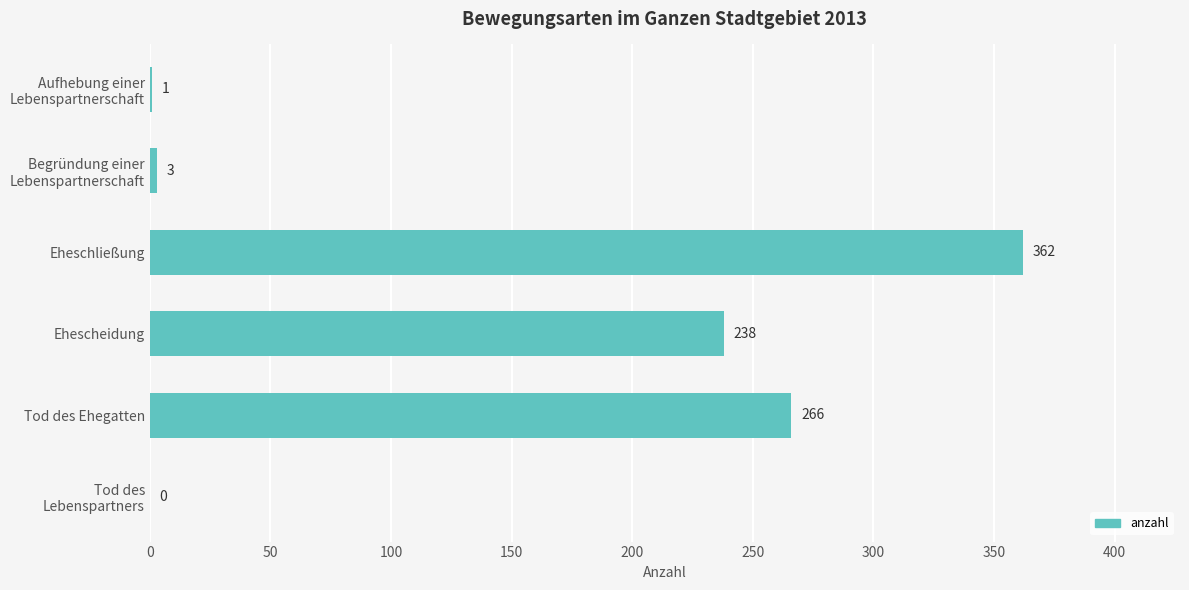

What is the change in value from Ehescheidung to Tod des Ehegatten?

+28